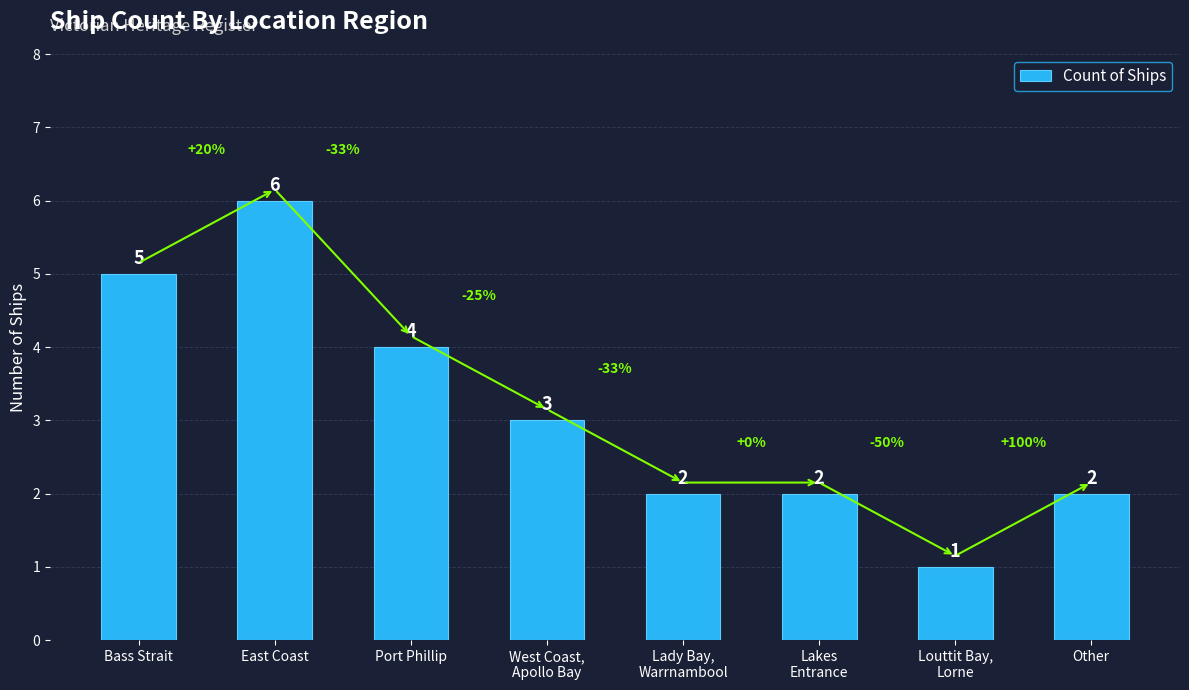

Approximately how many times larger is the value at Bass Strait compared to Port Phillip?

1.2